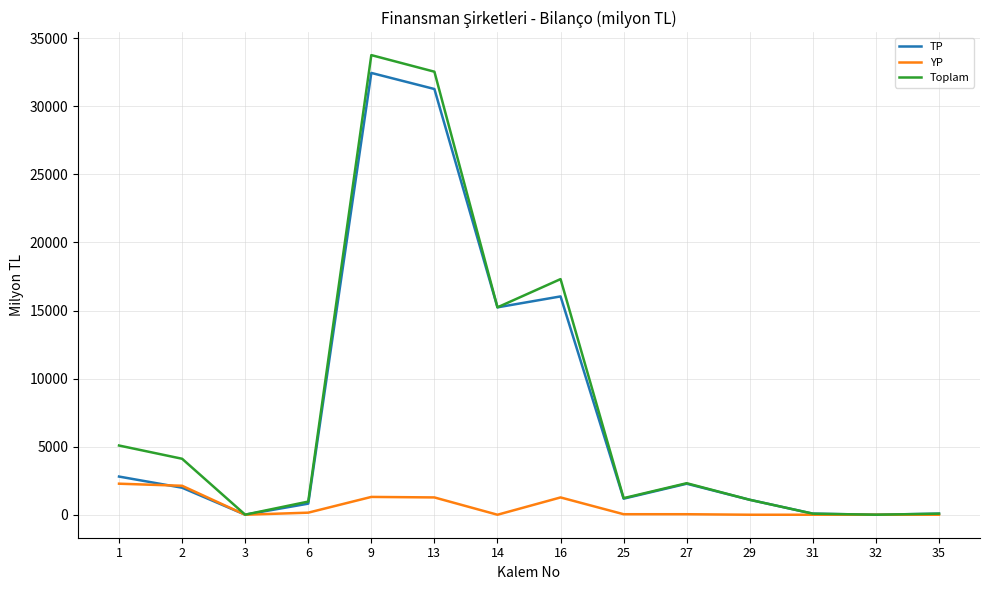

What is the maximum value shown in the chart?

33763.9